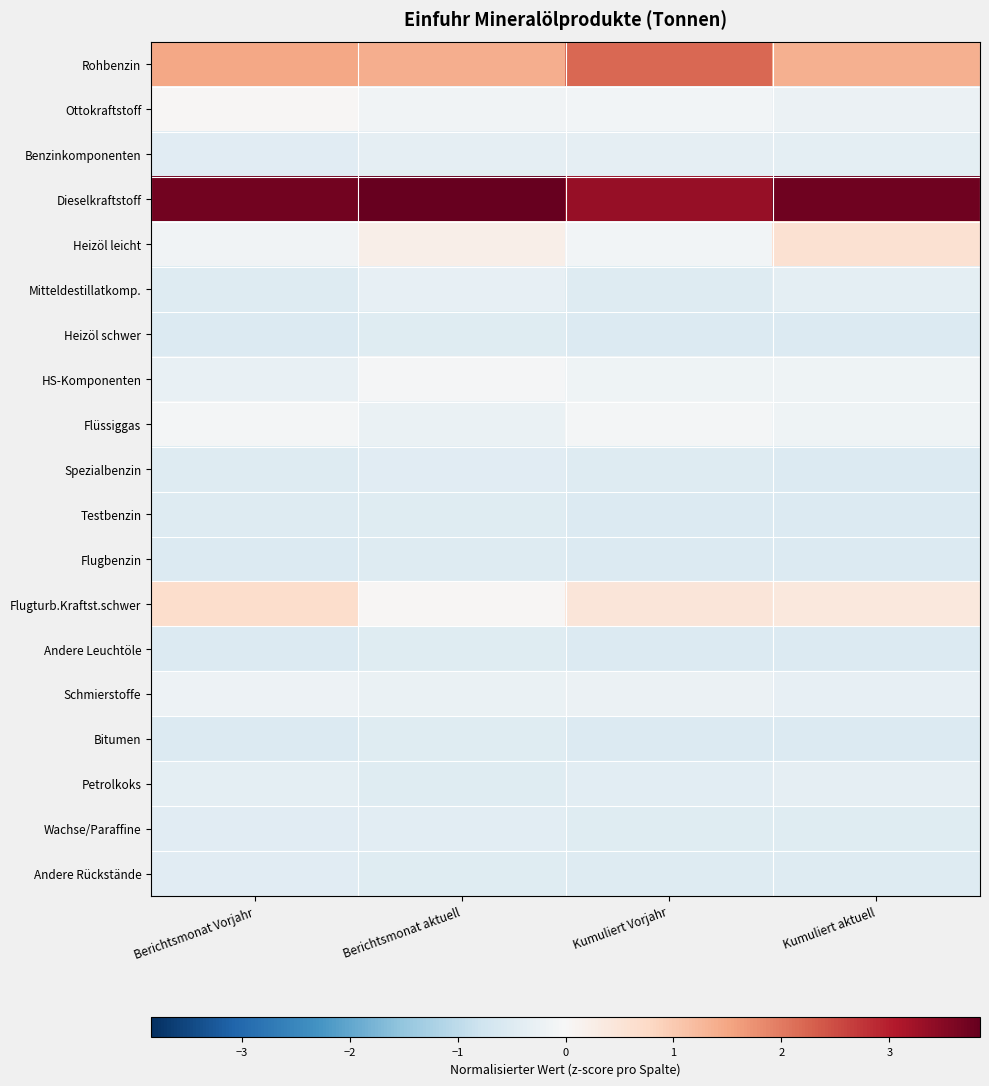

Reading left to right, what are all the values shown in this chart?

Rohbenzin: Berichtsmonat Vorjahr=1.5	Berichtsmonat aktuell=1.4	Kumuliert Vorjahr=2.2	Kumuliert aktuell=1.4
Ottokraftstoff: Berichtsmonat Vorjahr=0.1	Berichtsmonat aktuell=-0.1	Kumuliert Vorjahr=-0.1	Kumuliert aktuell=-0.2
Benzinkomponenten: Berichtsmonat Vorjahr=-0.4	Berichtsmonat aktuell=-0.3	Kumuliert Vorjahr=-0.4	Kumuliert aktuell=-0.4
Dieselkraftstoff: Berichtsmonat Vorjahr=3.7	Berichtsmonat aktuell=3.8	Kumuliert Vorjahr=3.4	Kumuliert aktuell=3.7
Heizöl leicht: Berichtsmonat Vorjahr=-0.1	Berichtsmonat aktuell=0.2	Kumuliert Vorjahr=-0.1	Kumuliert aktuell=0.6
Mitteldestillatkomp.: Berichtsmonat Vorjahr=-0.5	Berichtsmonat aktuell=-0.3	Kumuliert Vorjahr=-0.5	Kumuliert aktuell=-0.4
Heizöl schwer: Berichtsmonat Vorjahr=-0.5	Berichtsmonat aktuell=-0.5	Kumuliert Vorjahr=-0.5	Kumuliert aktuell=-0.5
HS-Komponenten: Berichtsmonat Vorjahr=-0.3	Berichtsmonat aktuell=-0.1	Kumuliert Vorjahr=-0.2	Kumuliert aktuell=-0.2
Flüssiggas: Berichtsmonat Vorjahr=-0.1	Berichtsmonat aktuell=-0.2	Kumuliert Vorjahr=-0.1	Kumuliert aktuell=-0.2
Spezialbenzin: Berichtsmonat Vorjahr=-0.5	Berichtsmonat aktuell=-0.4	Kumuliert Vorjahr=-0.5	Kumuliert aktuell=-0.5
Testbenzin: Berichtsmonat Vorjahr=-0.5	Berichtsmonat aktuell=-0.5	Kumuliert Vorjahr=-0.5	Kumuliert aktuell=-0.5
Flugbenzin: Berichtsmonat Vorjahr=-0.5	Berichtsmonat aktuell=-0.5	Kumuliert Vorjahr=-0.5	Kumuliert aktuell=-0.5
Flugturb.Kraftst.schwer: Berichtsmonat Vorjahr=0.7	Berichtsmonat aktuell=0.0	Kumuliert Vorjahr=0.5	Kumuliert aktuell=0.4
Andere Leuchtöle: Berichtsmonat Vorjahr=-0.5	Berichtsmonat aktuell=-0.5	Kumuliert Vorjahr=-0.5	Kumuliert aktuell=-0.5
Schmierstoffe: Berichtsmonat Vorjahr=-0.2	Berichtsmonat aktuell=-0.3	Kumuliert Vorjahr=-0.2	Kumuliert aktuell=-0.3
Bitumen: Berichtsmonat Vorjahr=-0.5	Berichtsmonat aktuell=-0.5	Kumuliert Vorjahr=-0.5	Kumuliert aktuell=-0.5
Petrolkoks: Berichtsmonat Vorjahr=-0.4	Berichtsmonat aktuell=-0.5	Kumuliert Vorjahr=-0.4	Kumuliert aktuell=-0.4
Wachse/Paraffine: Berichtsmonat Vorjahr=-0.4	Berichtsmonat aktuell=-0.4	Kumuliert Vorjahr=-0.5	Kumuliert aktuell=-0.5
Andere Rückstände: Berichtsmonat Vorjahr=-0.4	Berichtsmonat aktuell=-0.5	Kumuliert Vorjahr=-0.5	Kumuliert aktuell=-0.5